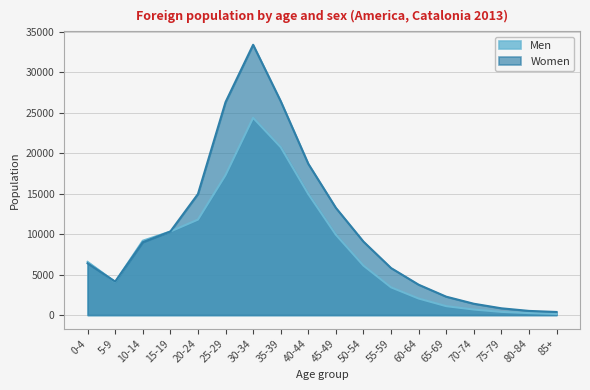

What is the difference between the Women values at 85+ and 25-29?

25943